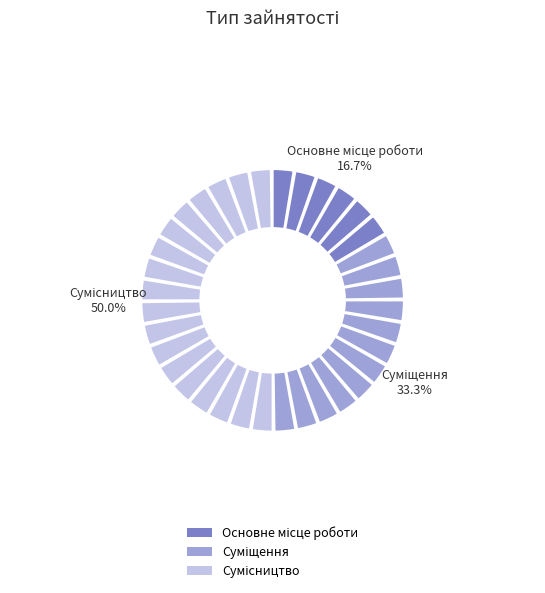

Is it true that Основне місце роботи is 3% of the pie?

False